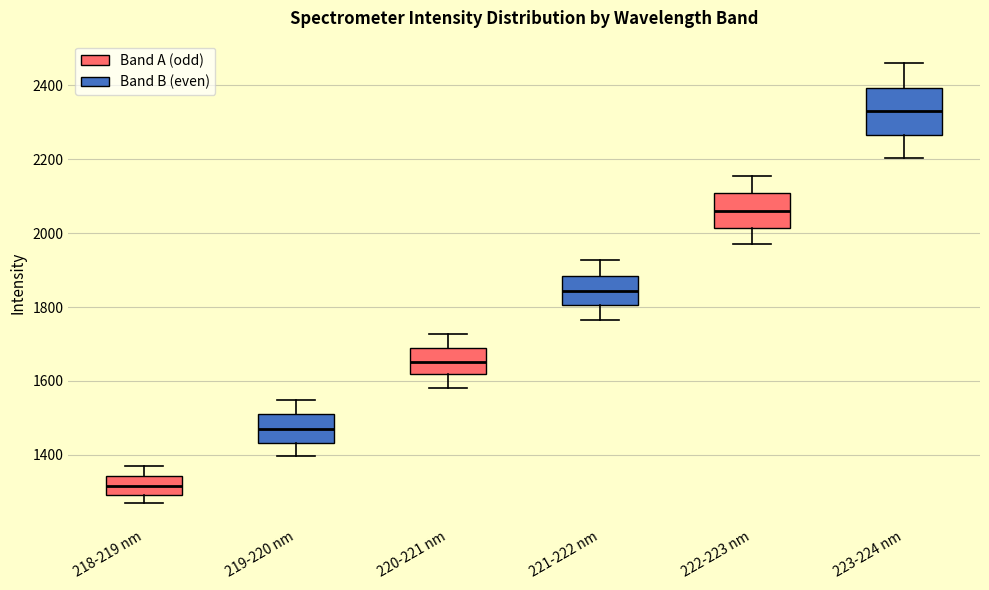

Where does the upper whisker of the box for 223-224 nm end on the y-axis? The values are not printed on the chart, so give them approximately, as read against the axis.

2460